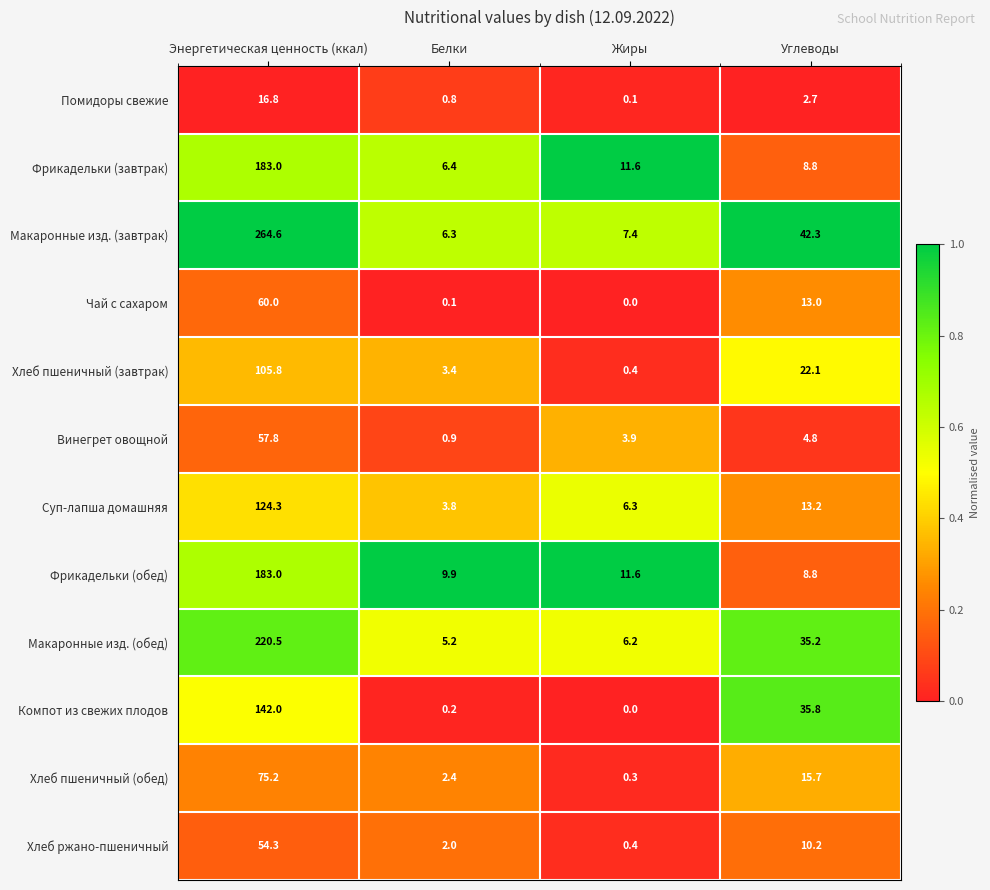

Where does the Макаронные изд. (обед) series first go above 35?

Энергетическая ценность (ккал)